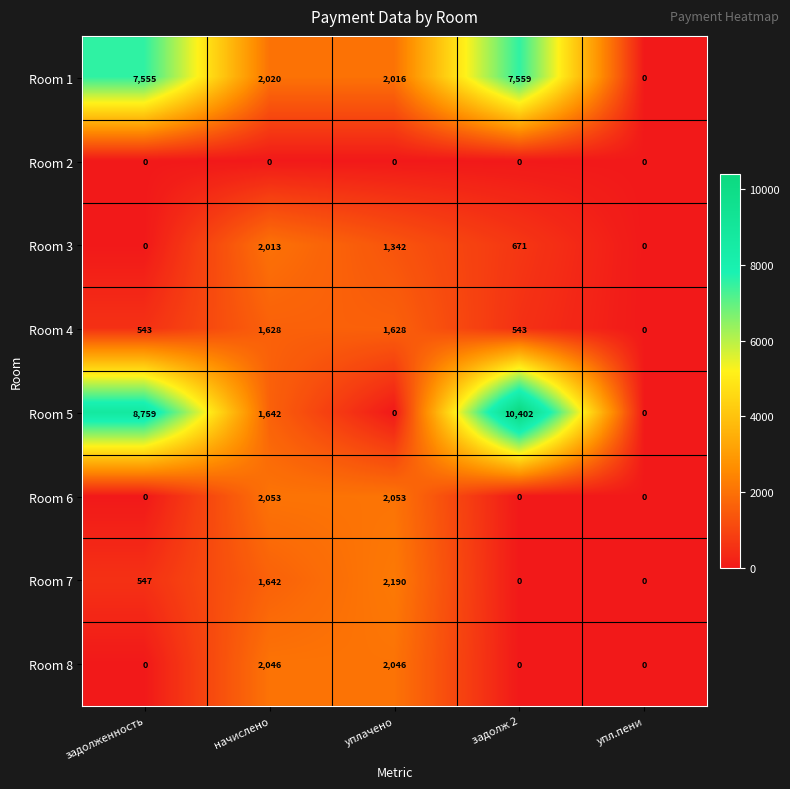

Is it true that Room 4 equals -686 at упл.пени?

False